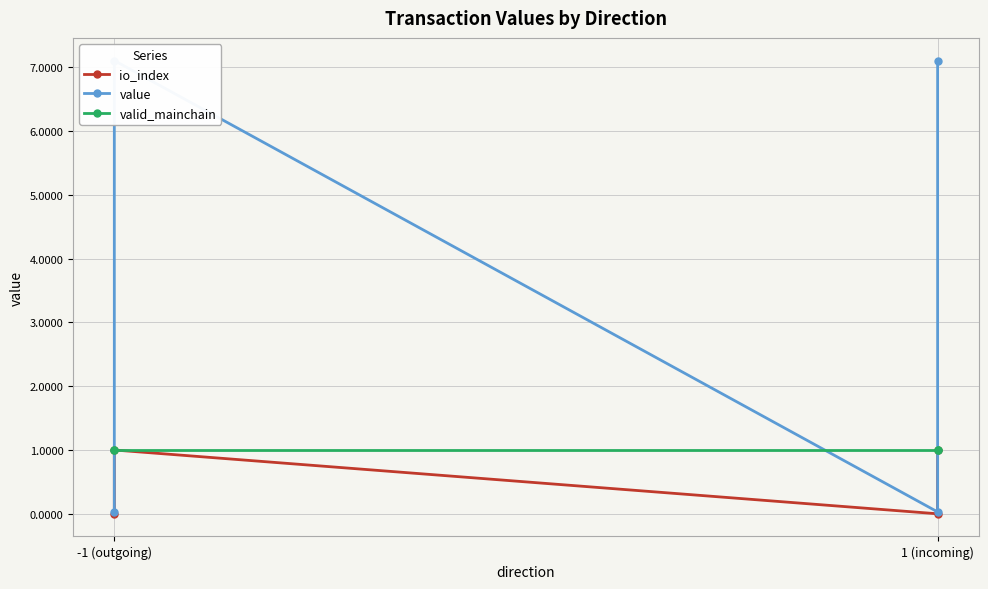

Reading left to right, what are all the values shown in this chart?

io_index: 0.0	1.0	0.0	1.0
value: 0.0	7.1	0.0	7.1
valid_mainchain: 1.0	1.0	1.0	1.0